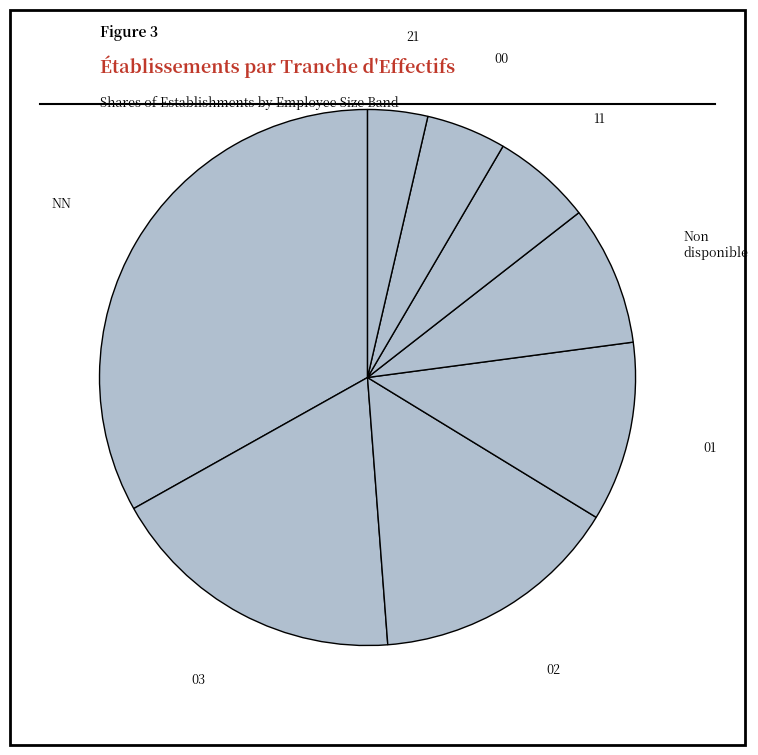

Count the number of slices in the pie.

8